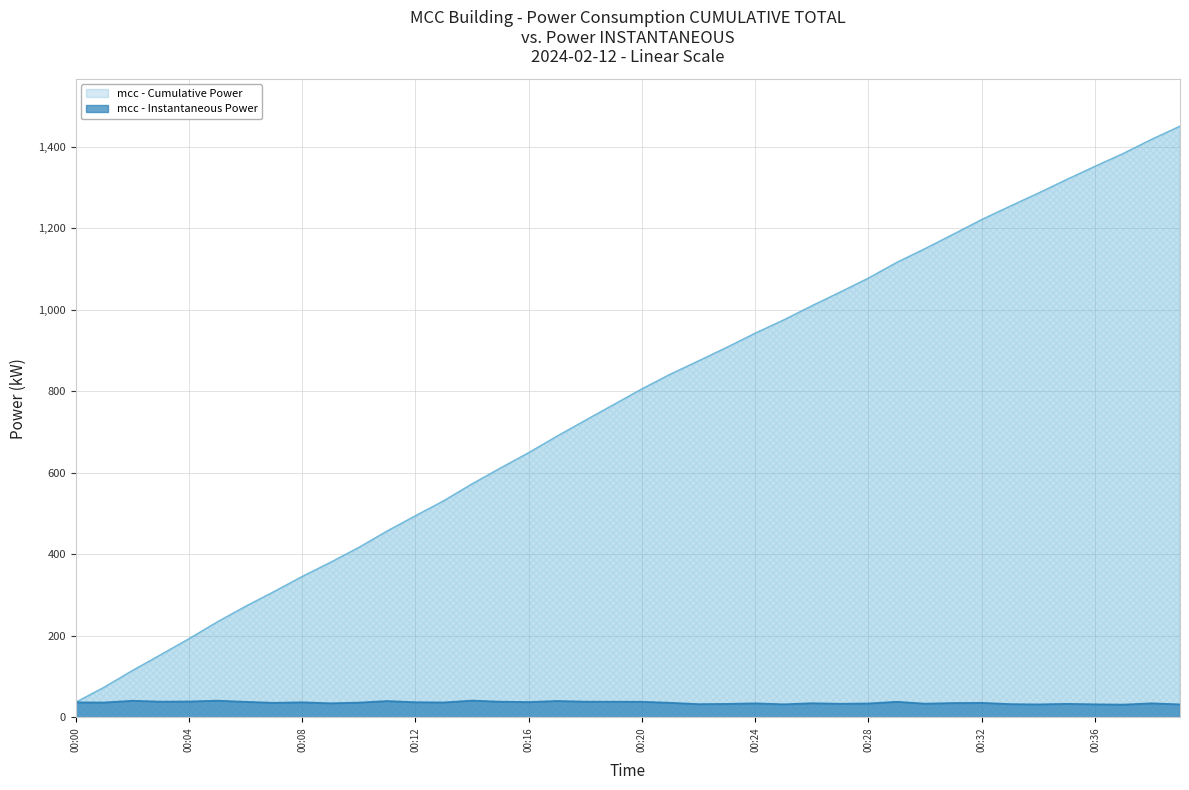

At which category does the data reach its first local valley?

00:01